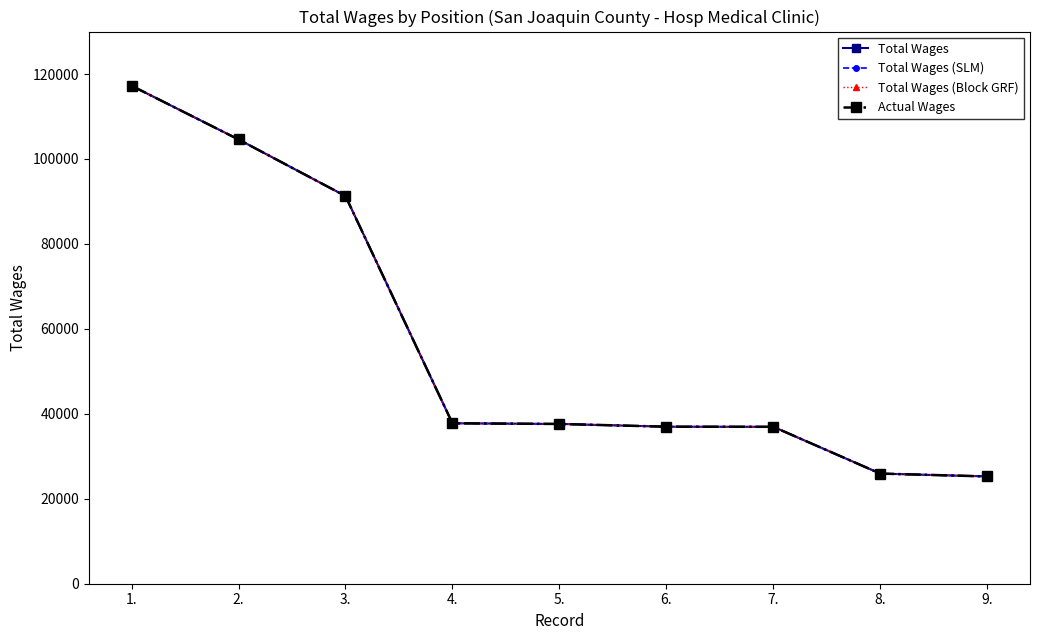

Does the chart have visible grid lines?

No